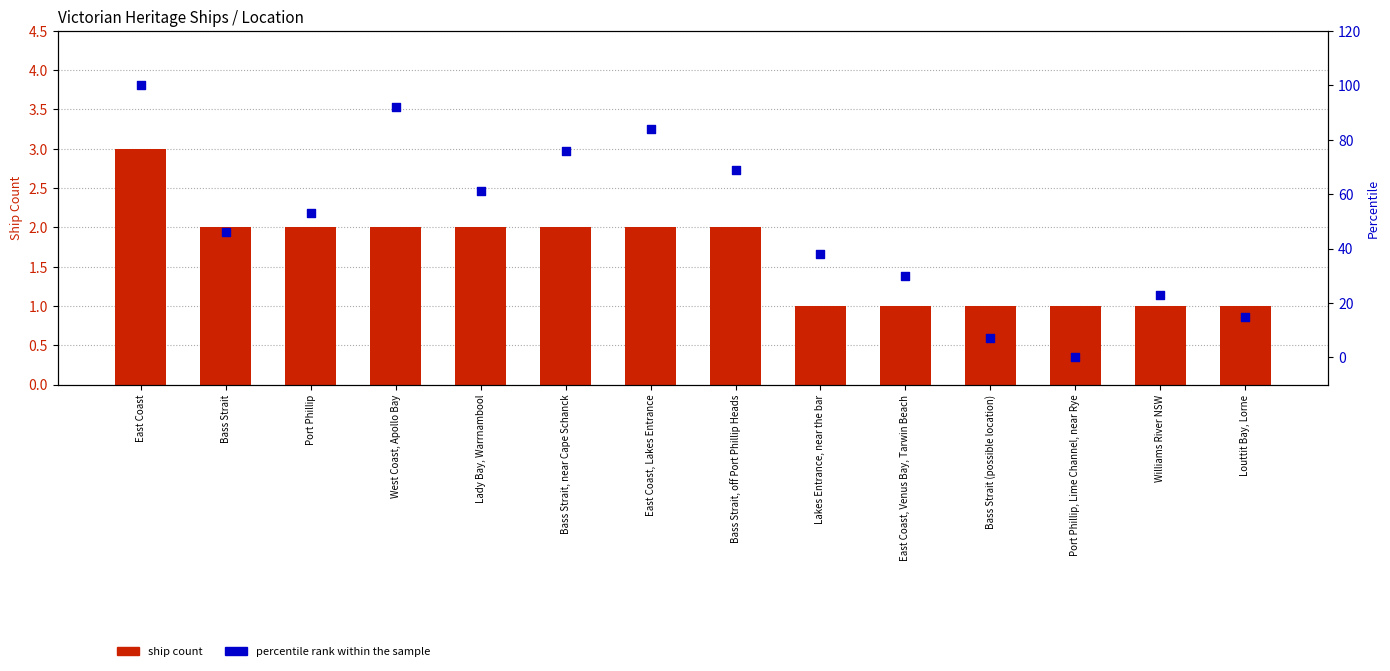

What are all the series names shown in the legend?

ship count, percentile rank within the sample